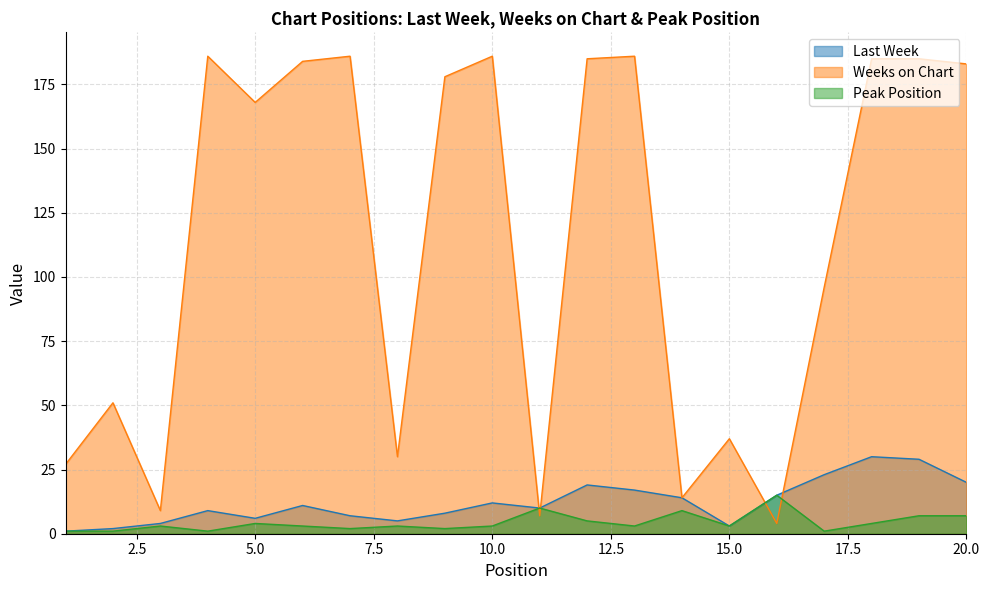

Which series has the largest range (max minus min)?

Weeks on Chart